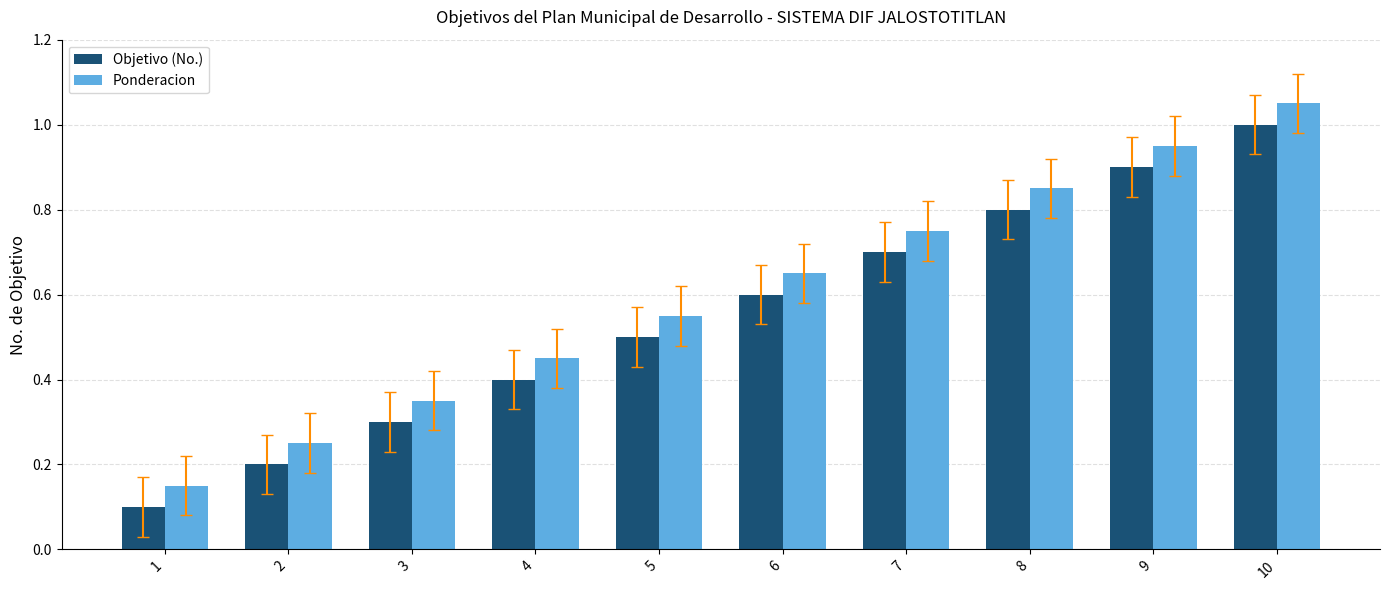

What is the sum of all Objetivo (No.) values?

5.5